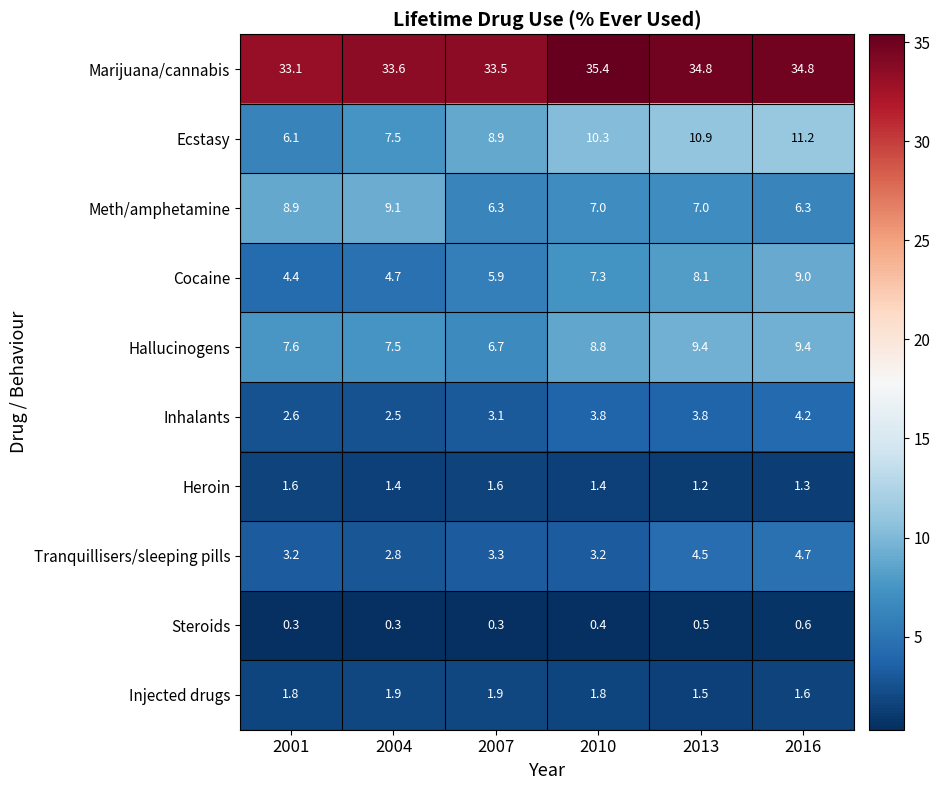

At which category is the sum across all series the highest?

2016